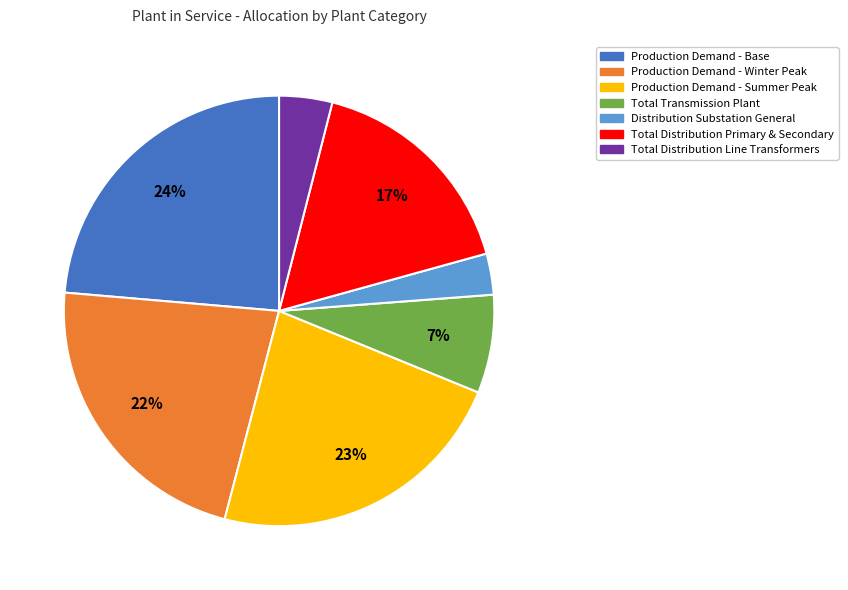

Is there a majority slice in this chart?

No